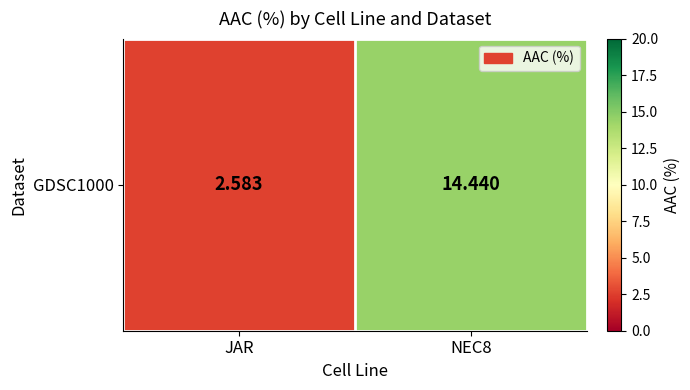

Between JAR and NEC8, which is larger?

NEC8